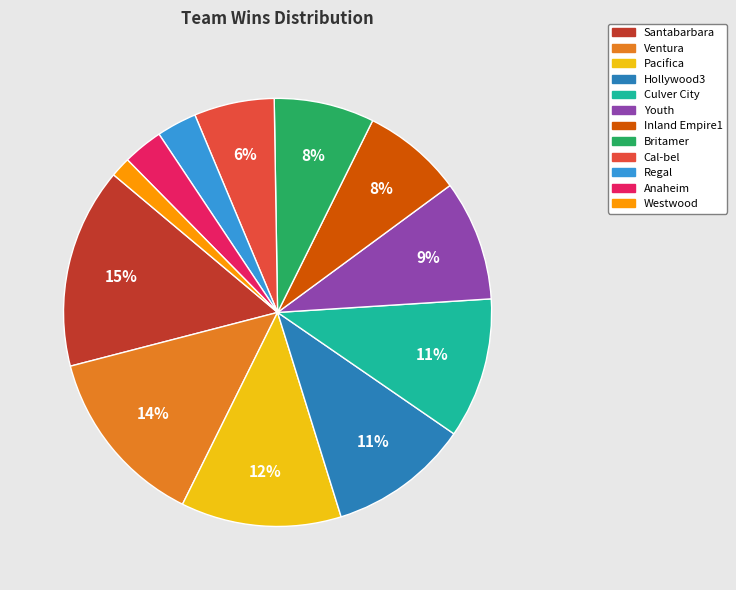

To the nearest percent, what is the difference between the Inland Empire1 and Anaheim slice percentages?

5%